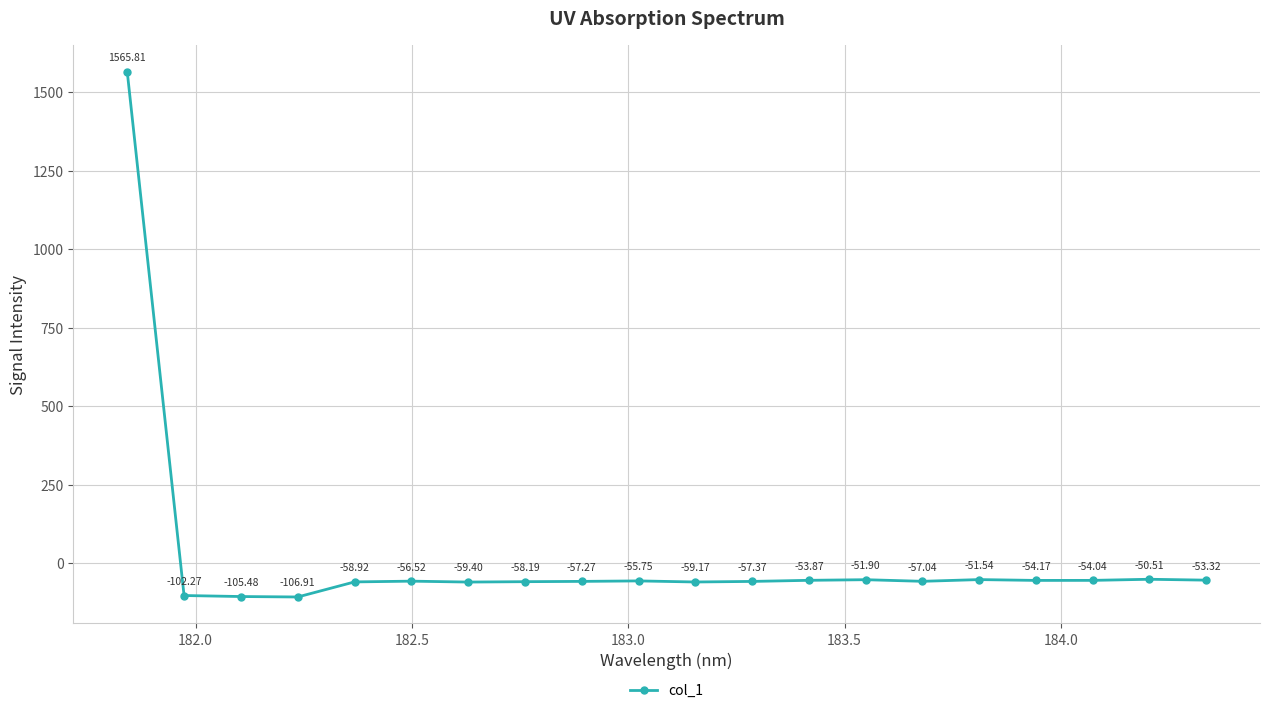

What is the sum of all values?

362.2